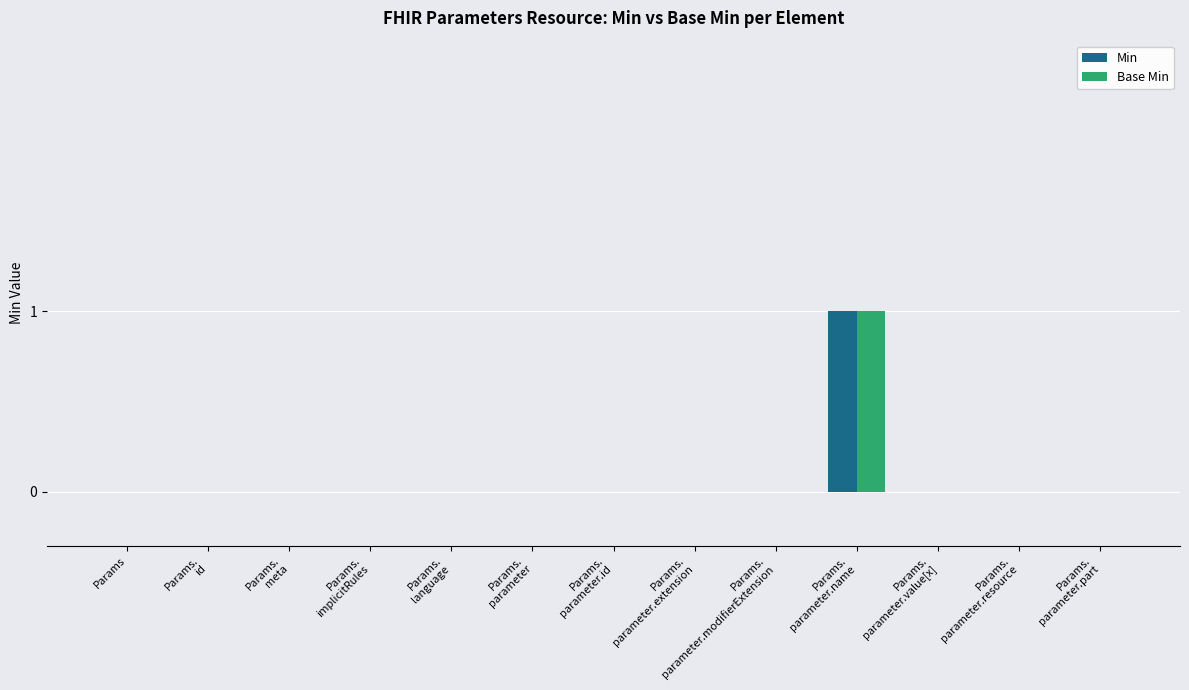

What is the greatest value displayed?

1